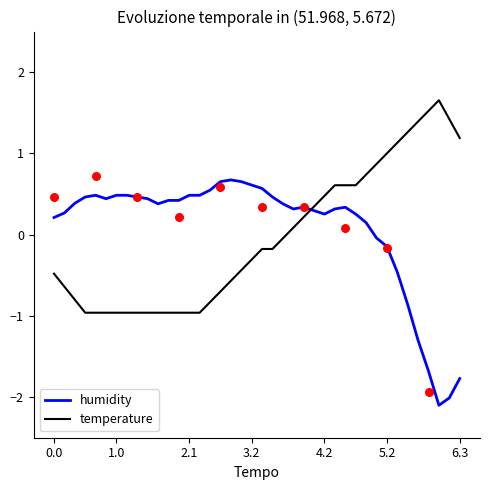

Is the value of temperature at 23 greater than the value of humidity at 30?

No